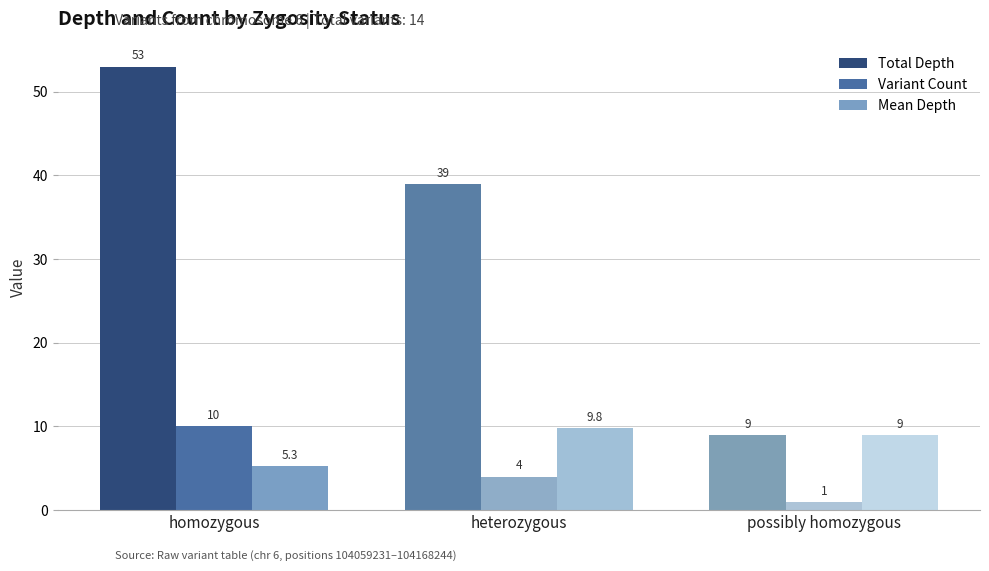

At which label is Mean Depth closest to 7?

homozygous